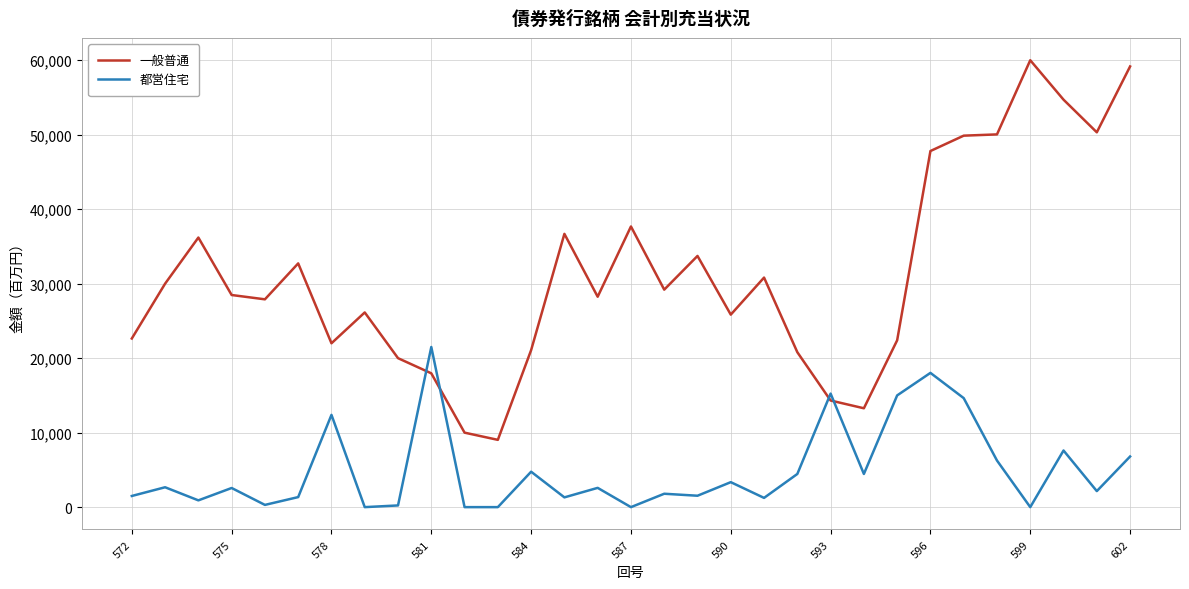

What are all the series names shown in the legend?

一般普通, 都営住宅